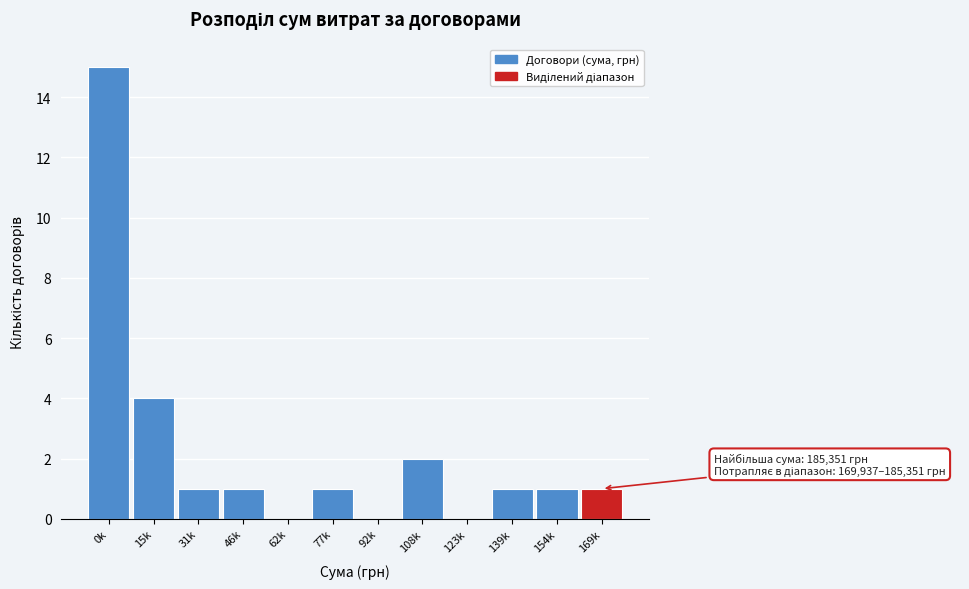

Reading left to right, transcribe all the data shown in this chart.

0k=15	15k=4	31k=1	46k=1	62k=0	77k=1	92k=0	108k=2	123k=0	139k=1	154k=1	169k=1